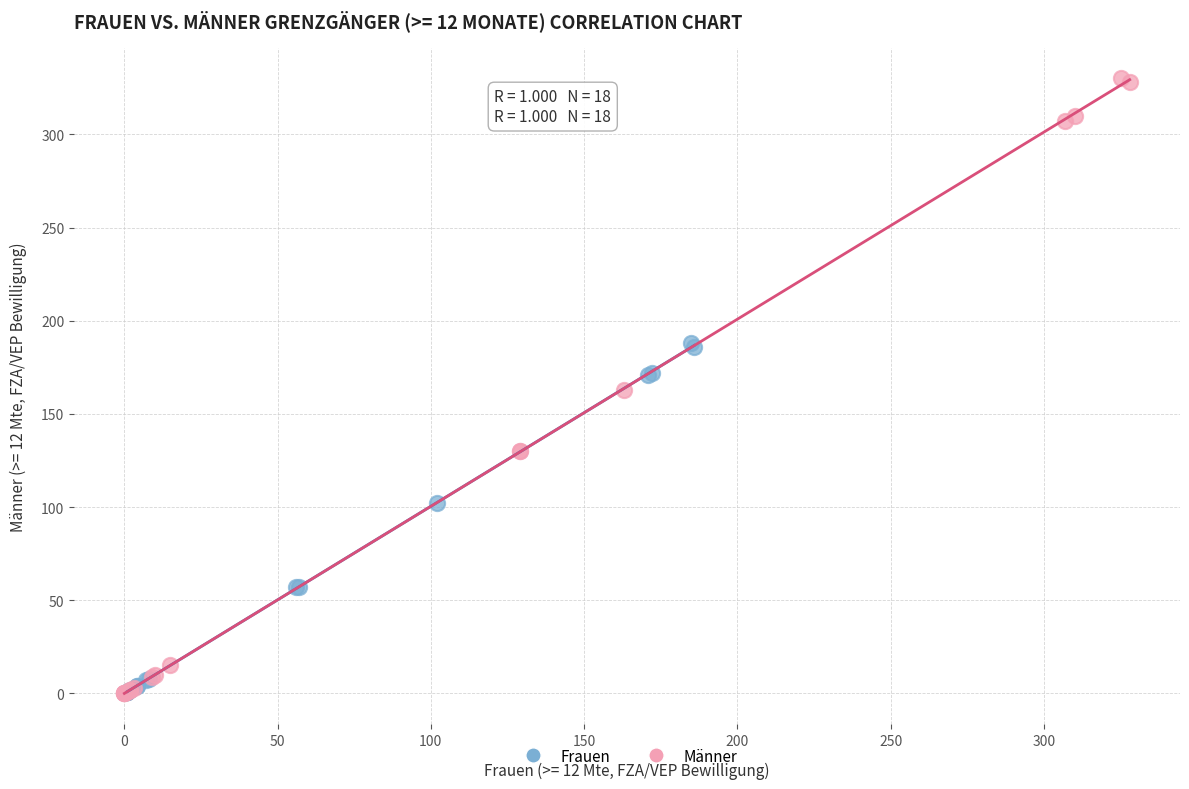

Which series contains the highest Y value?

Männer